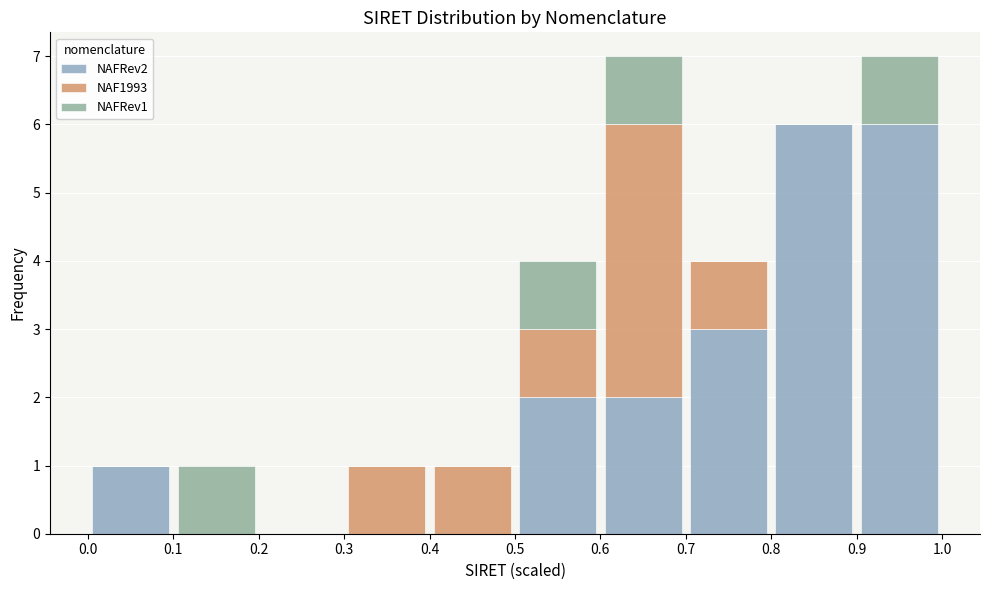

Reading left to right, transcribe this chart: for each stacked bar, give the range it covers on the x-axis and its total height. The values are not printed on the chart, so give them approximately, as read against the axis.

0.0 to 0.1: 1
0.1 to 0.2: 1
0.2 to 0.3: 0
0.3 to 0.4: 1
0.4 to 0.5: 1
0.5 to 0.6: 4
0.6 to 0.7: 7
0.7 to 0.8: 4
0.8 to 0.9: 6
0.9 to 1.0: 7